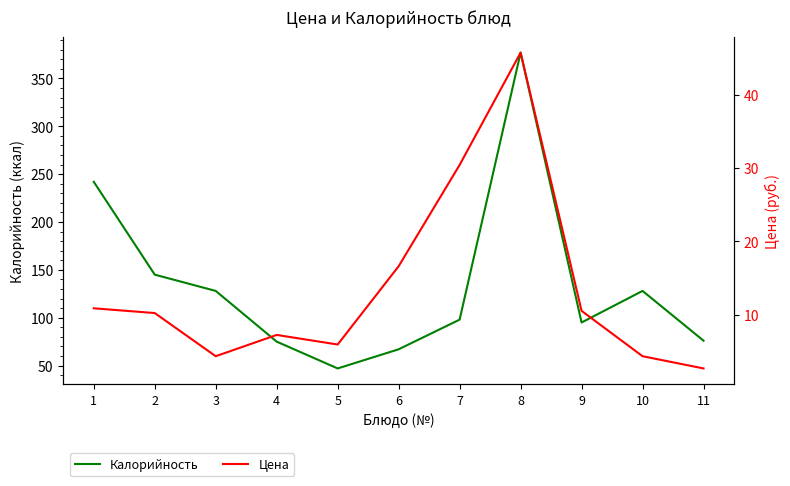

Reading right to left, transcribe all the data shown in this chart.

Калорийность: 76.0	128.0	95.0	377.0	98.0	67.0	47.0	75.0	128.0	145.0	242.0
Цена: 2.6	4.3	10.5	45.8	30.4	16.6	5.9	7.2	4.3	10.2	10.8